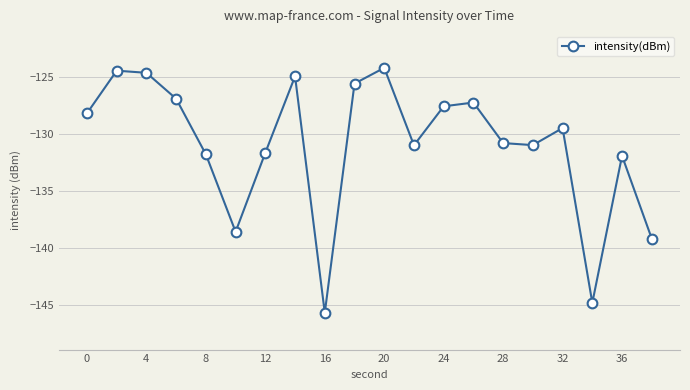

How many lines are shown in the chart?

1